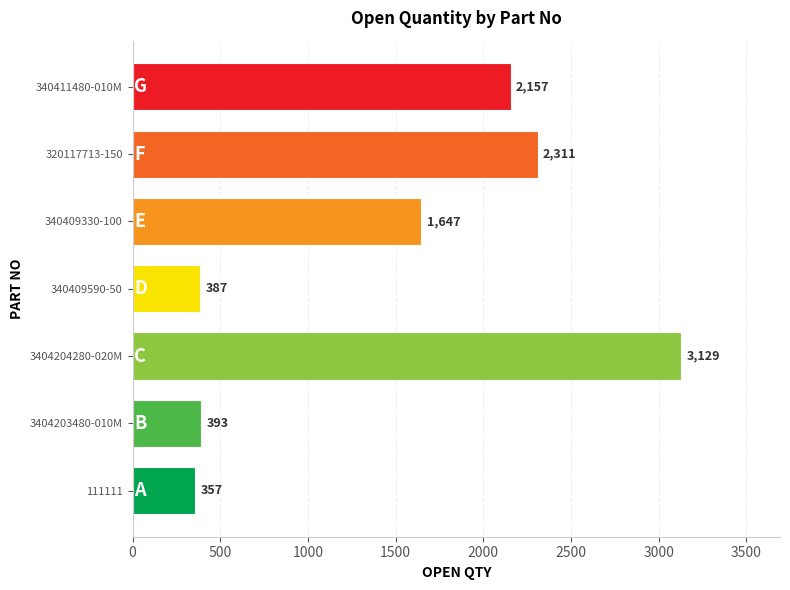

Read the value at 340411480-010M, to the nearest 10.

2160